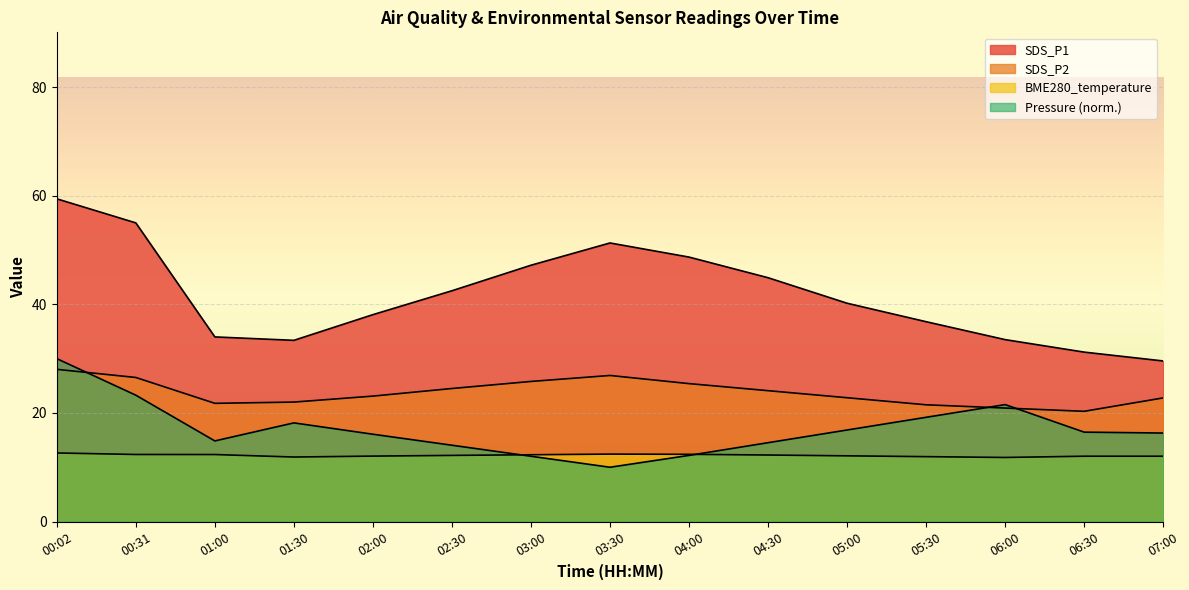

Rank the series at 04:00 from lowest to highest value.

BME280_pressure_scaled, BME280_temperature, SDS_P2, SDS_P1